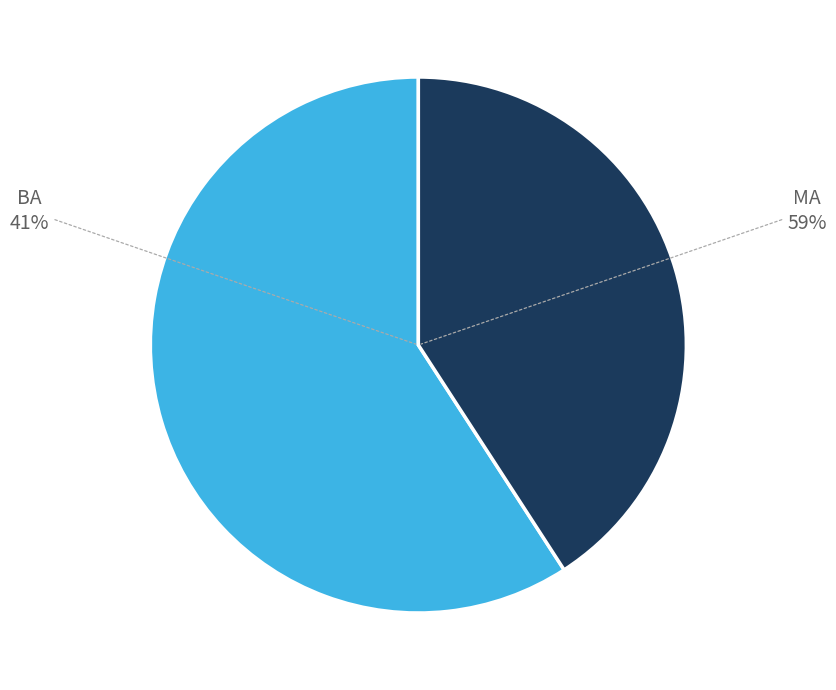

The BA slice represents 46% of the pie. True or false?

False